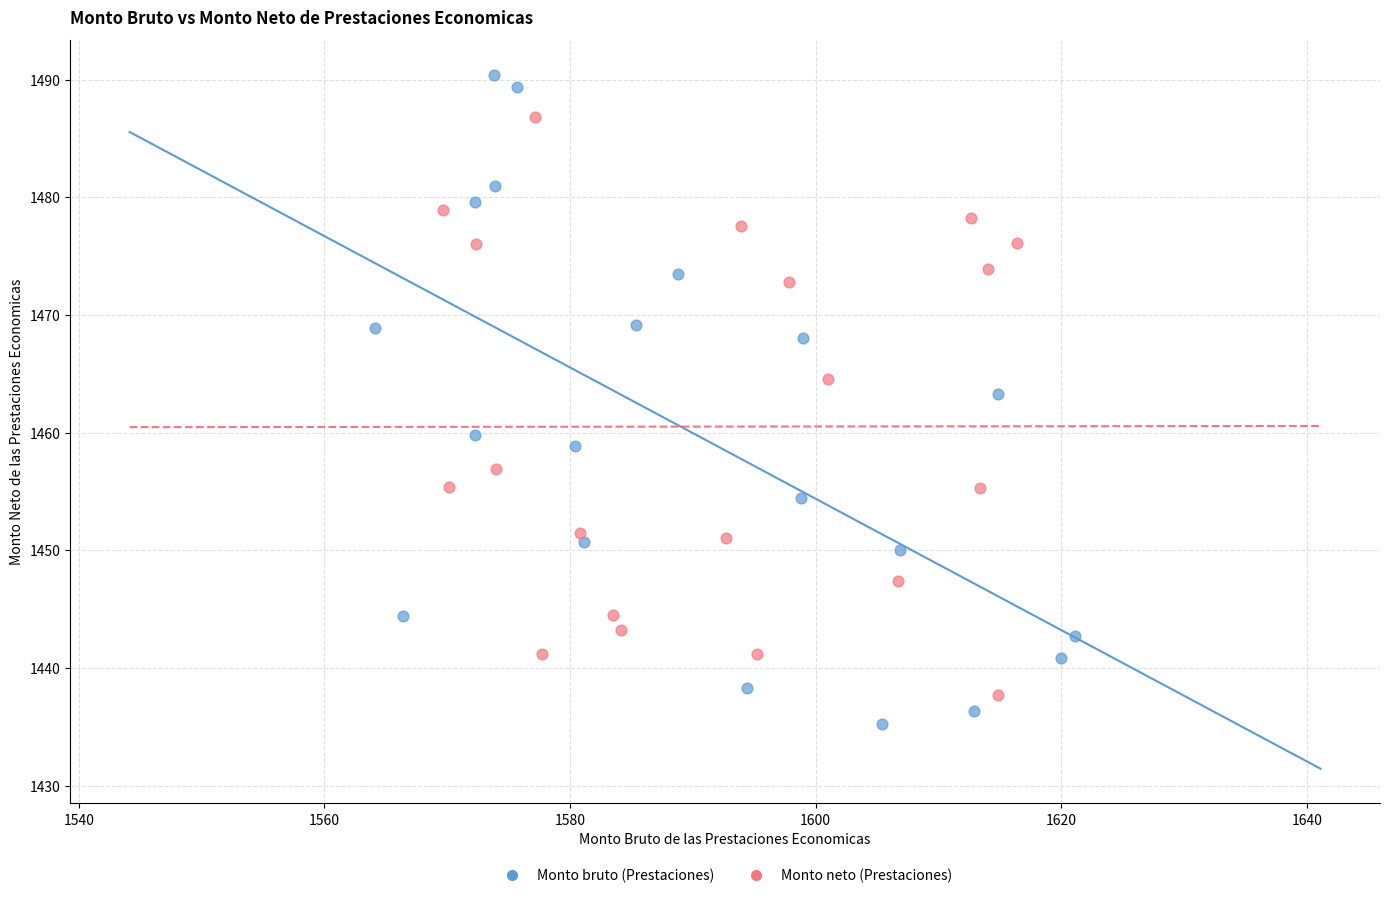

Which series has the widest spread of Y values?

Monto bruto (Prestaciones)